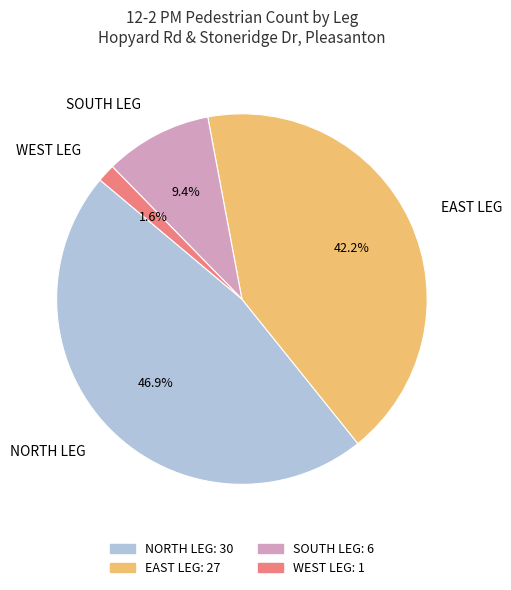

Which category has the biggest portion of the pie?

NORTH LEG